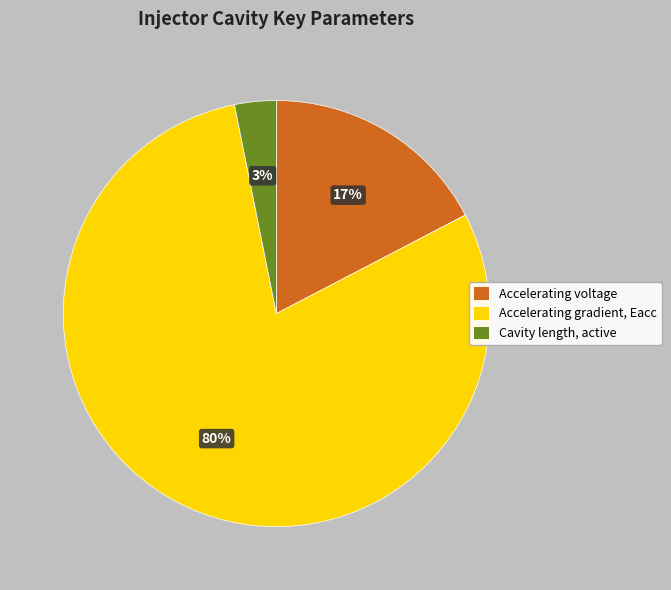

How many segments does this pie chart have?

3